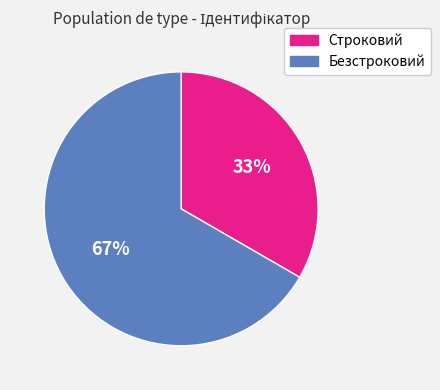

True or false: Строковий accounts for 19% of the total.

False